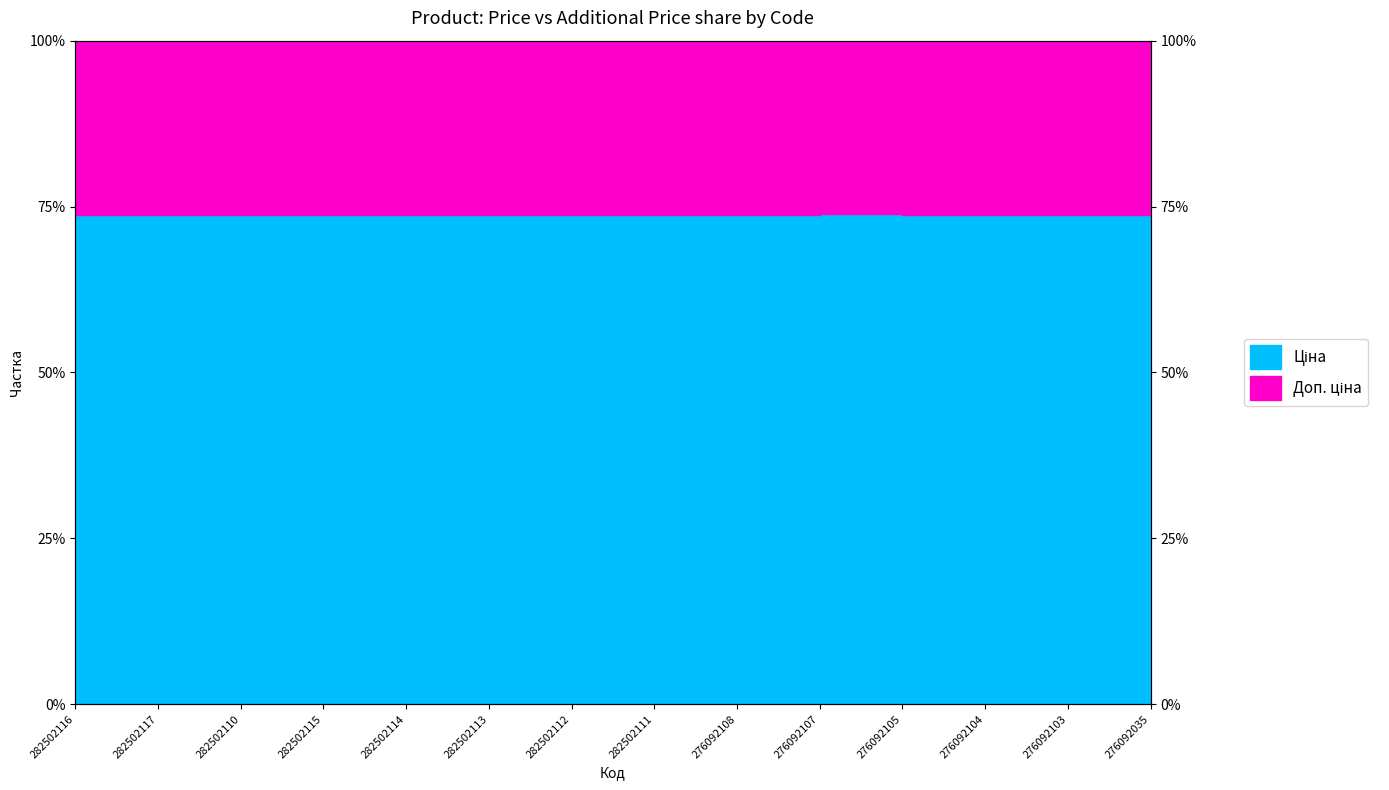

List the labels in order of value, smallest first.

276092108, 276092105, 276092104, 276092103, 276092035, 282502116, 282502117, 282502110, 282502115, 282502114, 282502113, 282502112, 282502111, 276092107